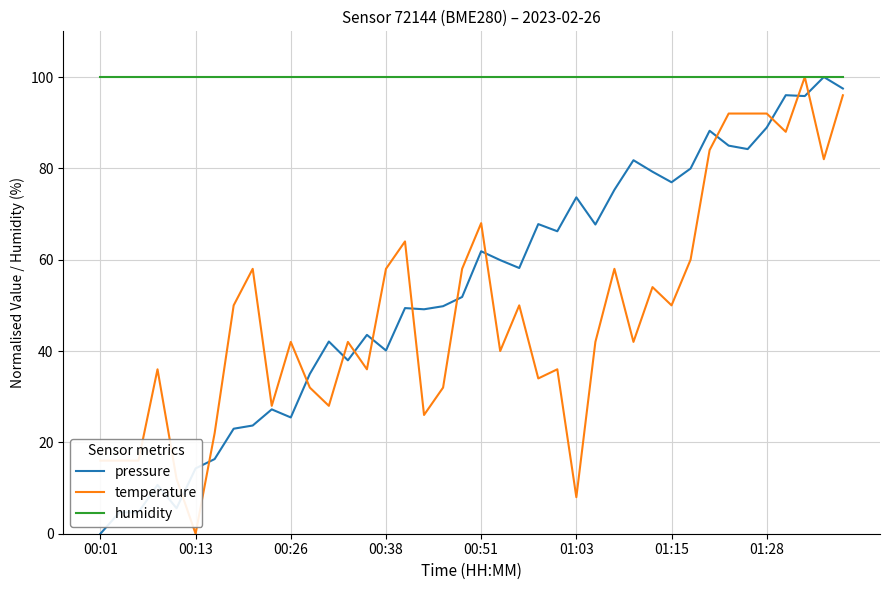

Which series has the largest total across all categories?

humidity